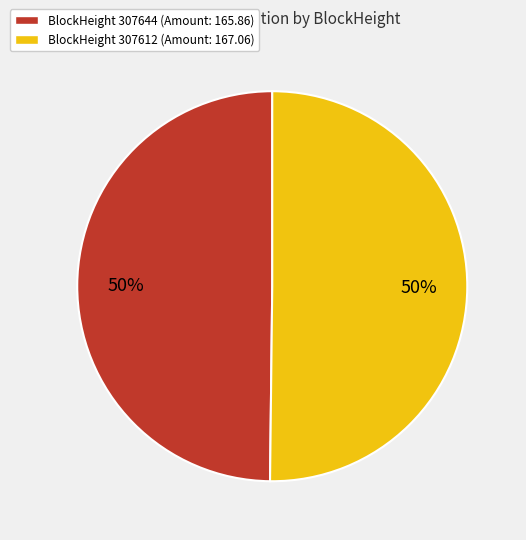

The BlockHeight 307644 (Amount: 165.86) slice represents 50% of the pie. True or false?

True